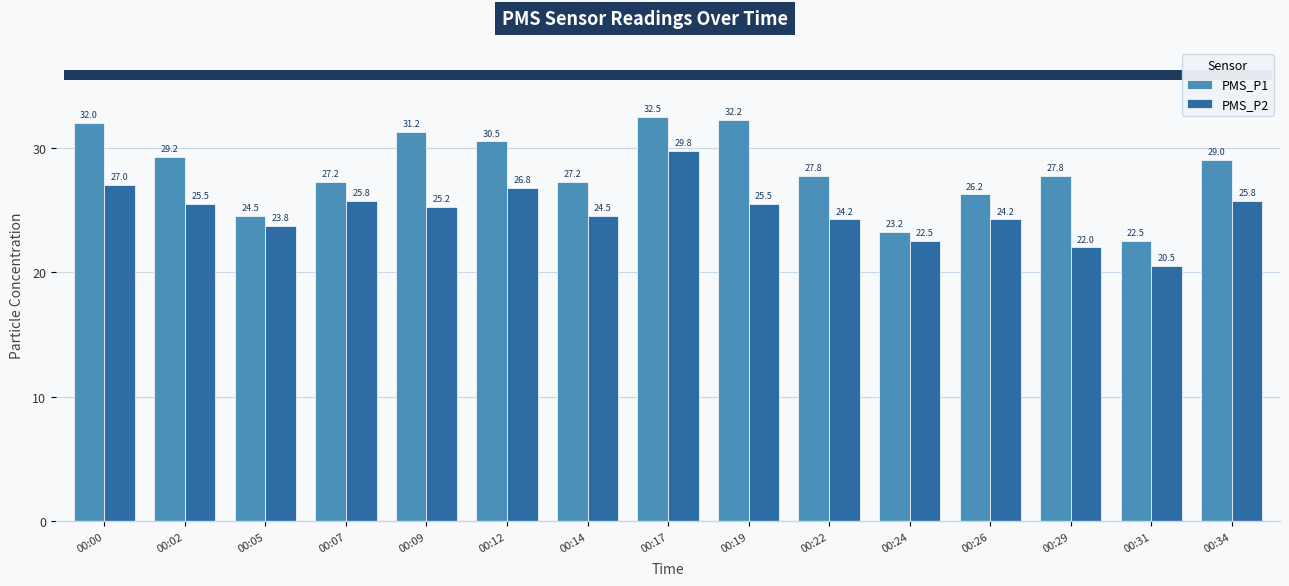

How many data points in PMS_P1 are less than 27?

4